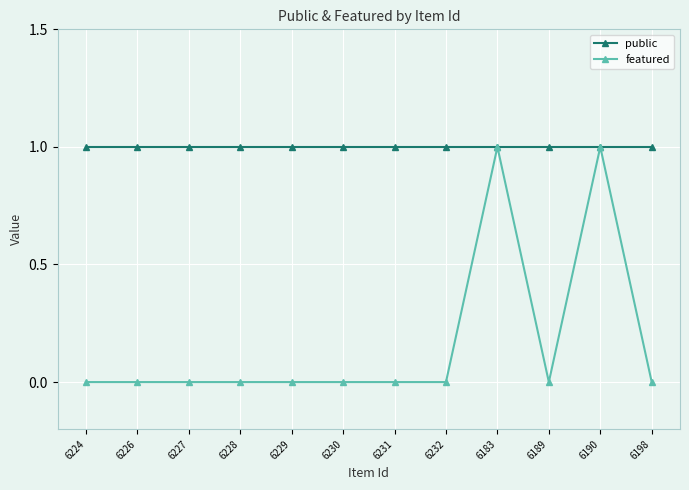

What is the value of the public point at the 2nd from the left?

1